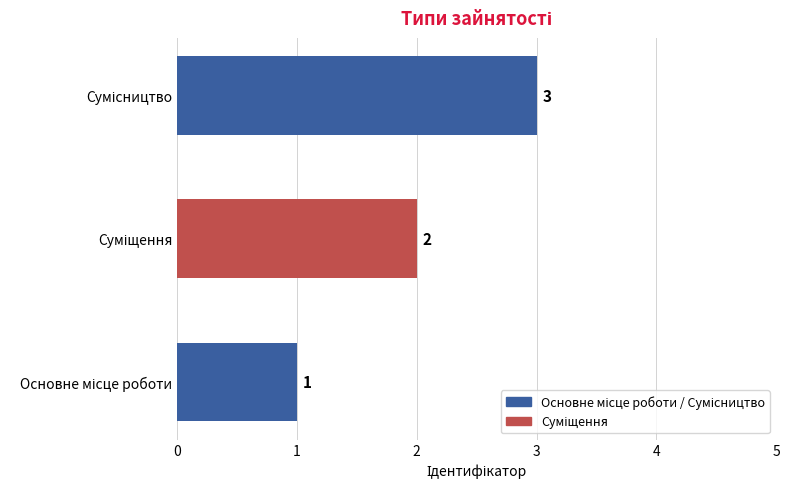

How many values are between 1 and 3?

3